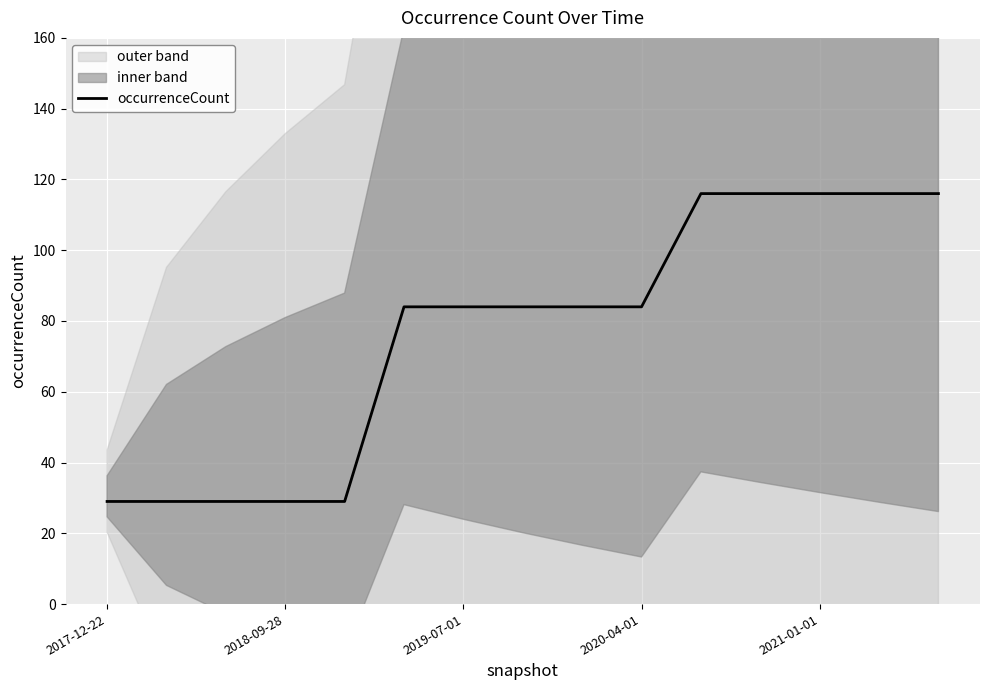

Reading left to right, what are all the values shown in this chart?

29	29	29	29	29	84	84	84	84	84	116	116	116	116	116